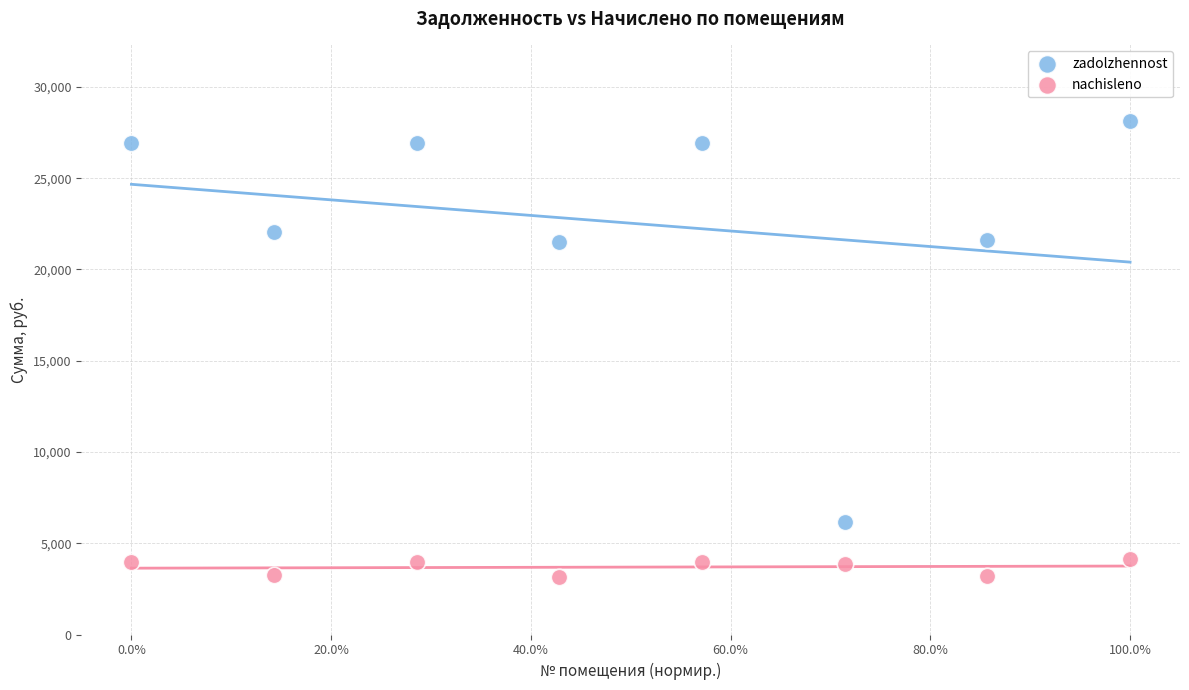

Which series has the largest Y range (max minus min)?

zadolzhennost